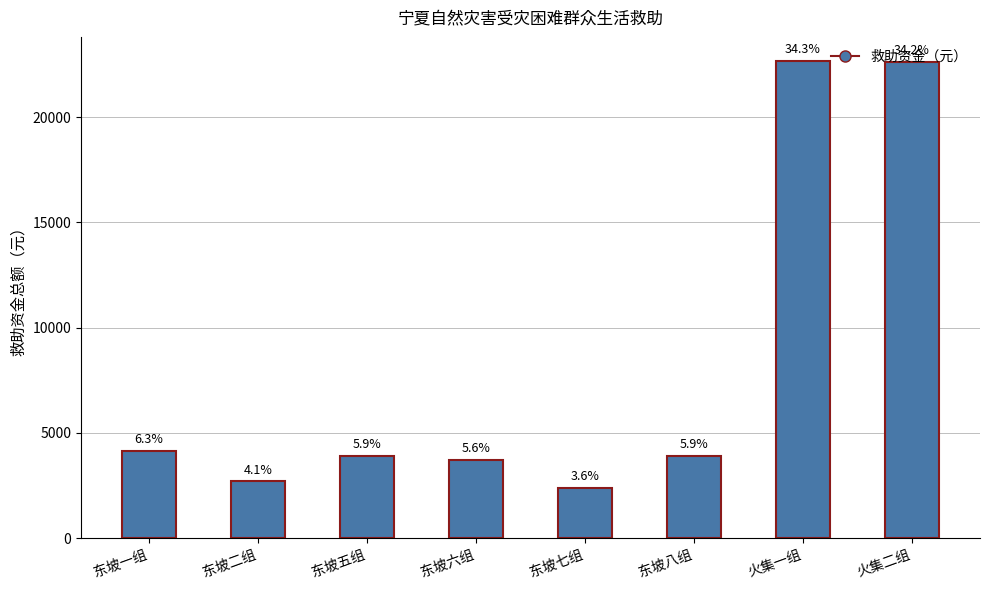

Which category has the lowest value across all series?

东坡七组